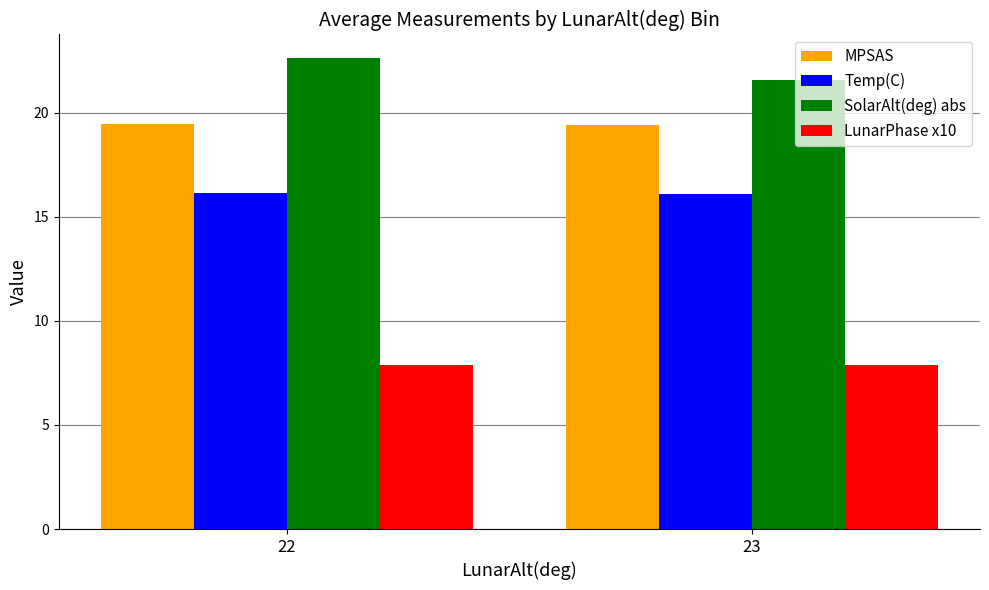

What is the approximate value of Temp(C) at 23?

16.1